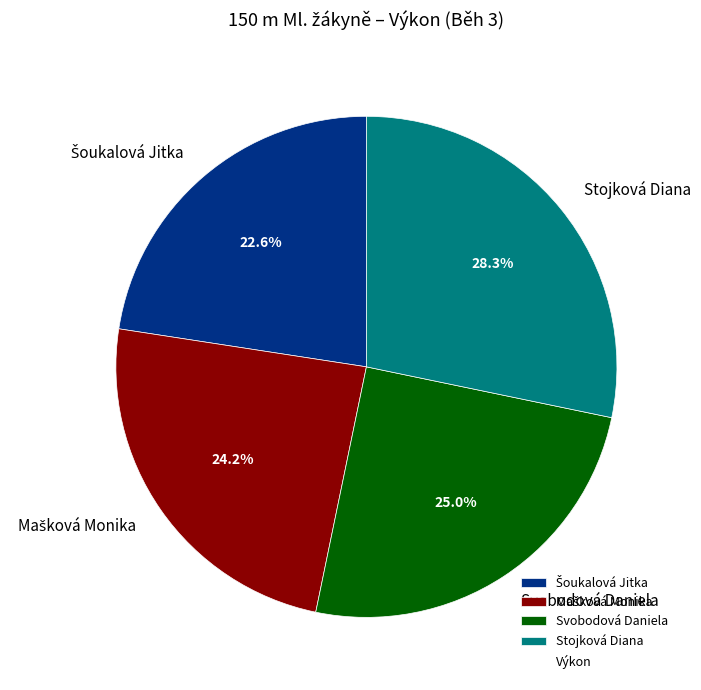

What portion of the pie excludes Stojková Diana?

71.7%